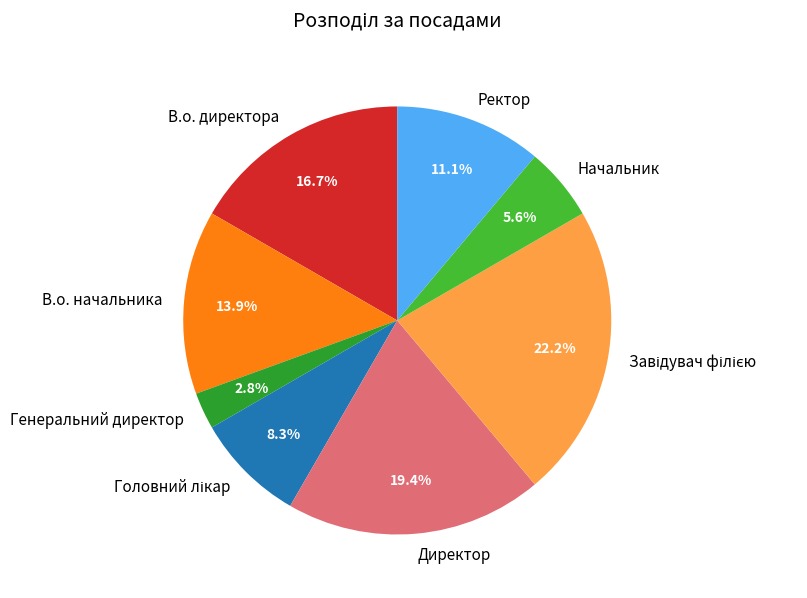

How many segments does this pie chart have?

8